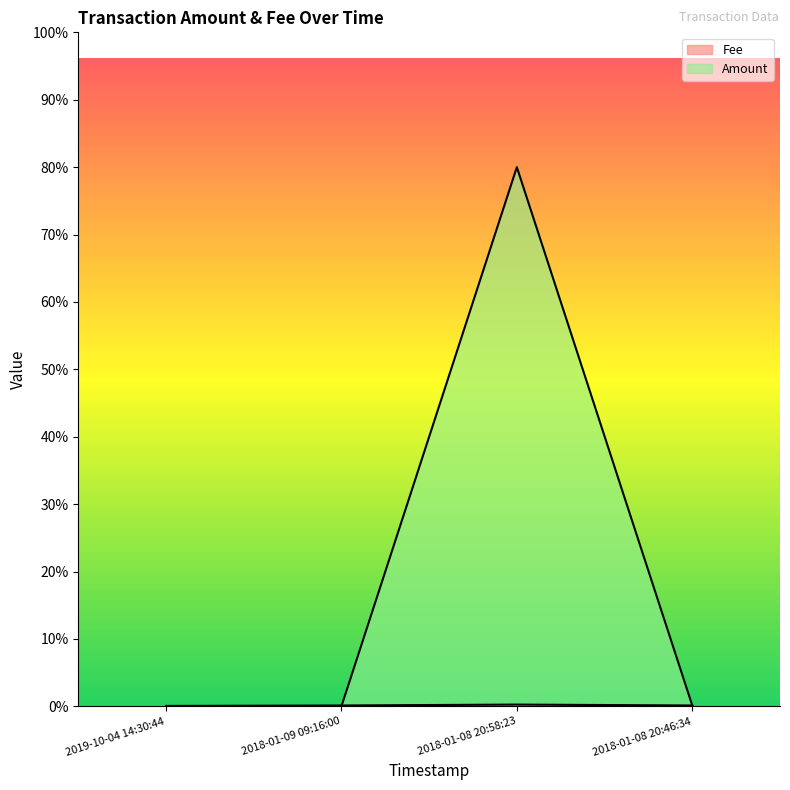

True or false: Fee has a value of 1.0 at 2018-01-09 09:16:00.

True